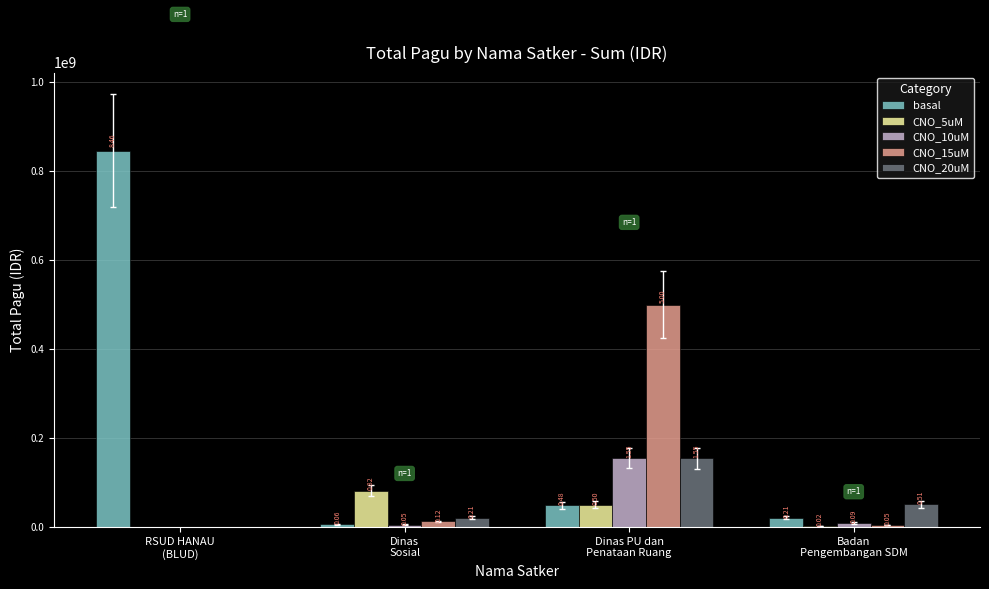

What is the label of the 3rd bar from the left?

Dinas PU dan
Penataan Ruang